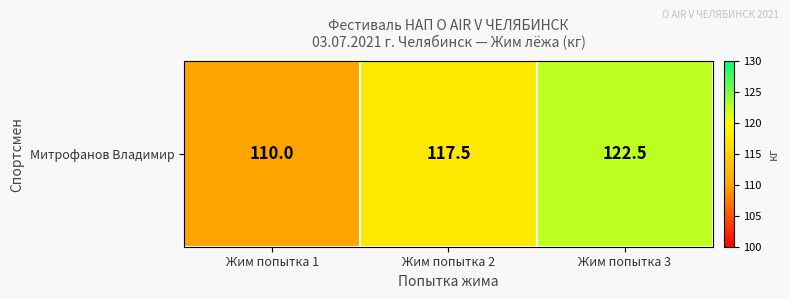

What is the average value?

116.7